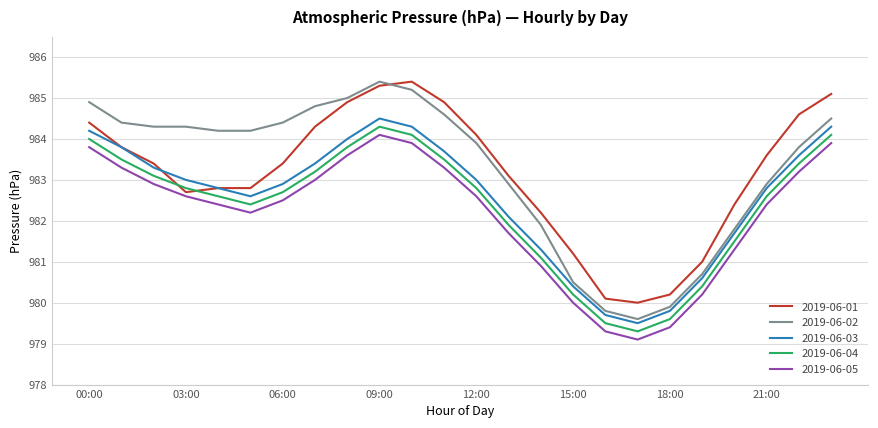

How many lines are shown in the chart?

5